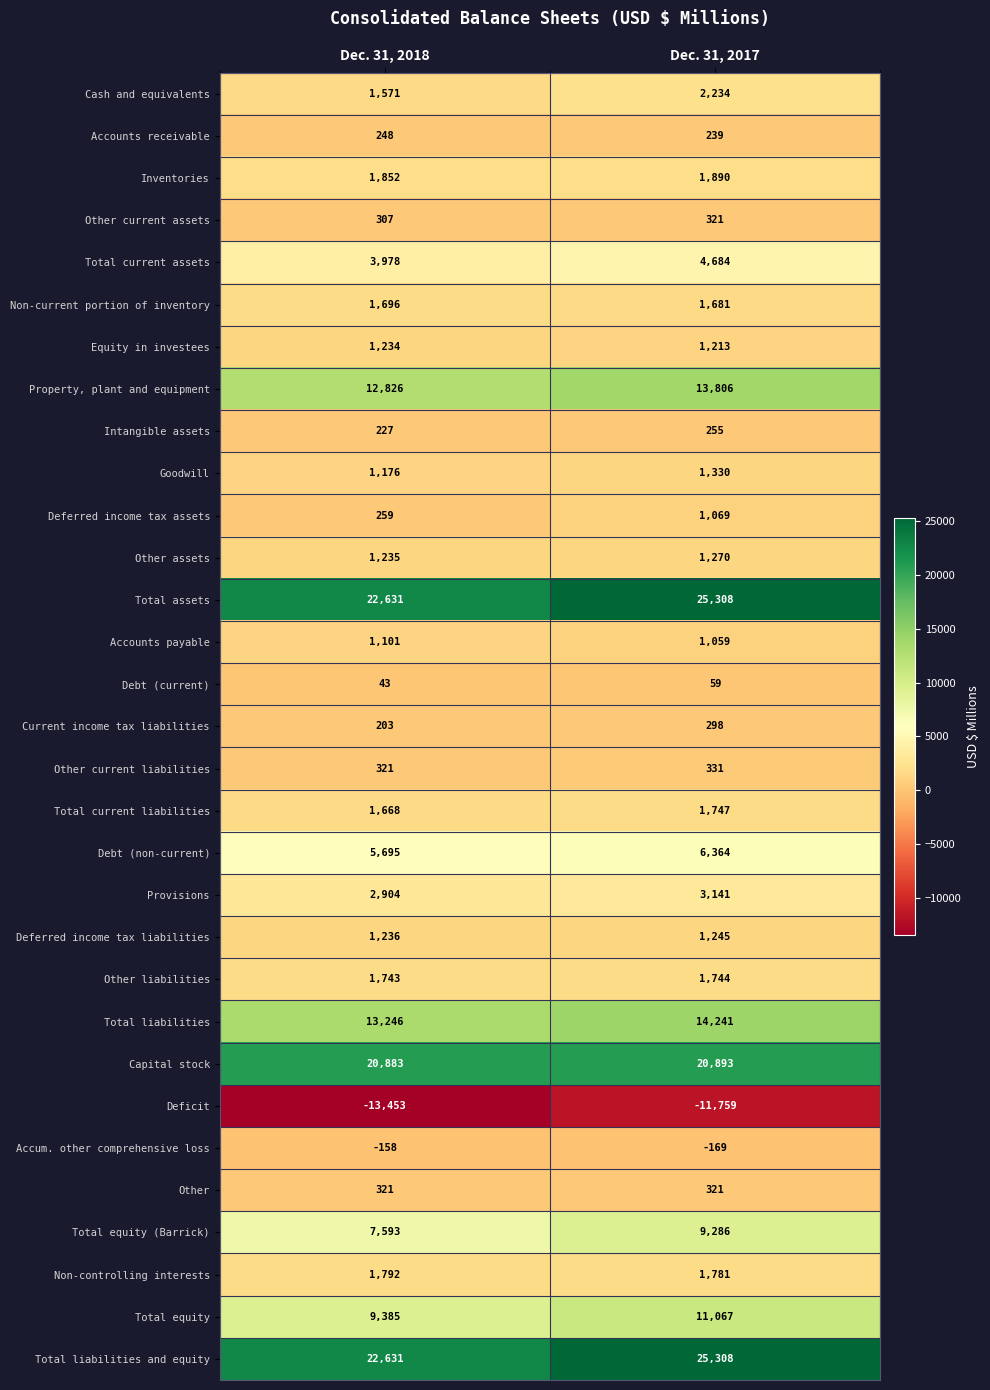

What is the sum of all Property, plant and equipment values?

26632